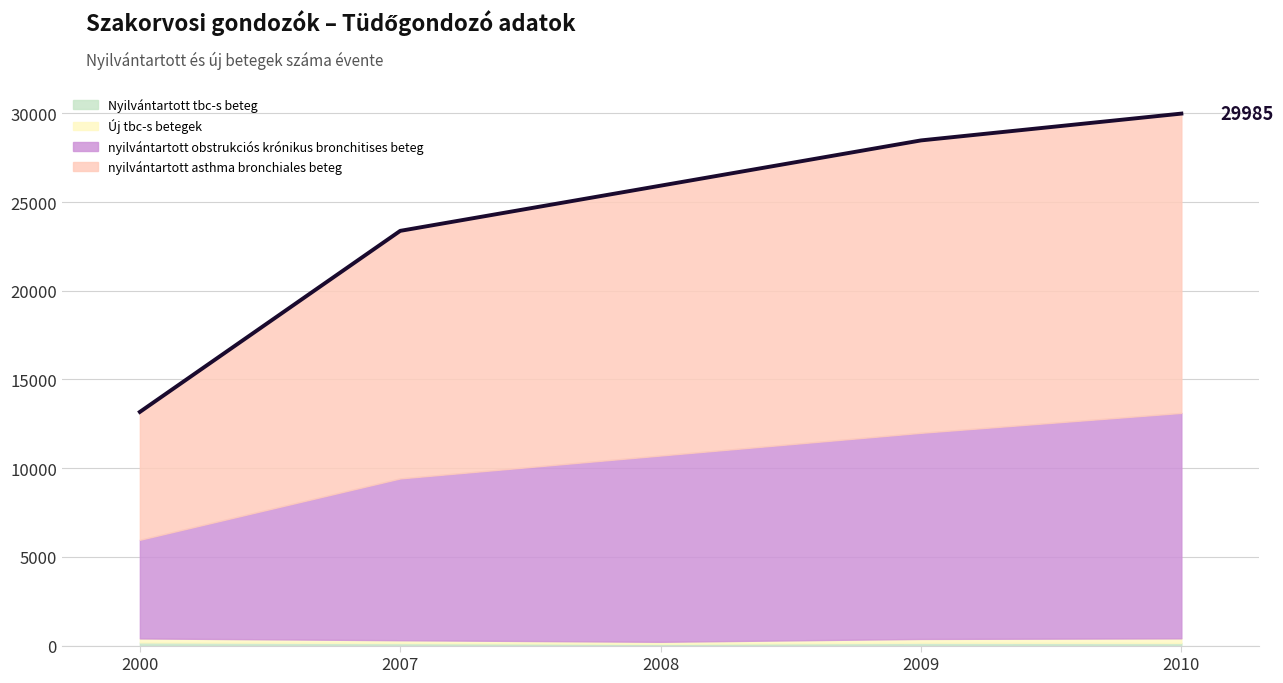

Reading right to left, what are all the values shown in this chart?

Nyilvántartott tbc-s beteg: 2010=148	2009=161	2008=95	2007=143	2000=178
Új tbc-s betegek: 2010=261	2009=214	2008=118	2007=159	2000=226
nyilvántartott asthma bronchiales beteg: 2010=16870	2009=16481	2008=15210	2007=13954	2000=7207
nyilvántartott obstrukciós krónikus bronchitises beteg: 2010=12706	2009=11618	2008=10500	2007=9120	2000=5559